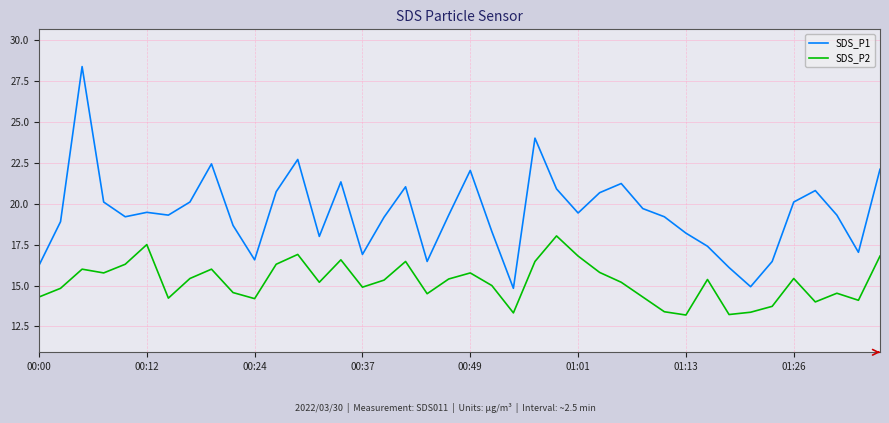

What is the maximum value for SDS_P1?

28.4